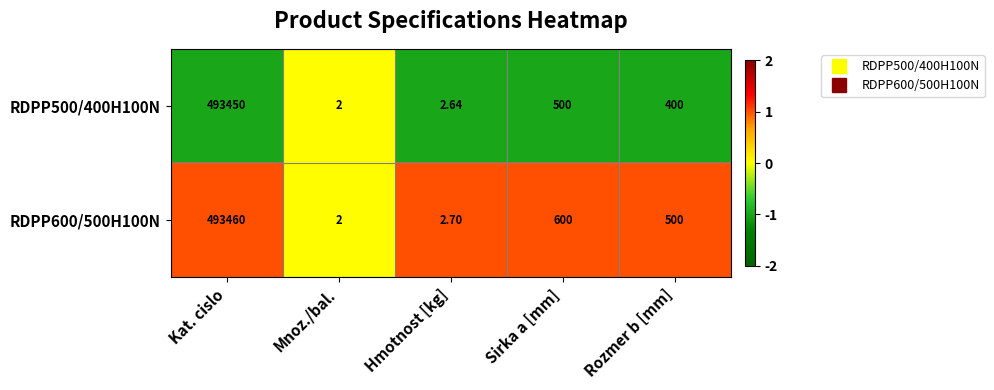

Which series changed the most between Mnoz./bal. and Hmotnost [kg]?

RDPP600/500H100N